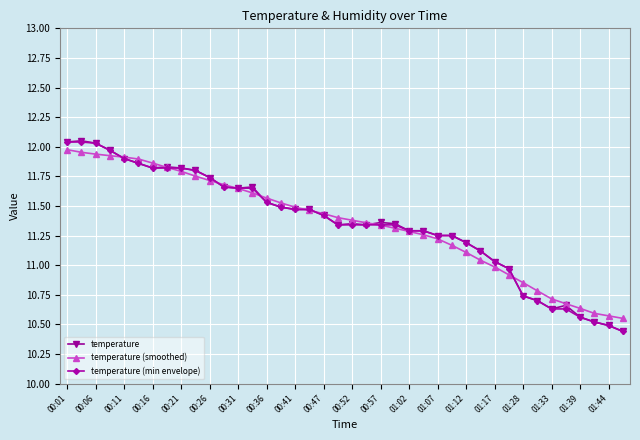

What is the sum of all temperature (smoothed) values?

454.1